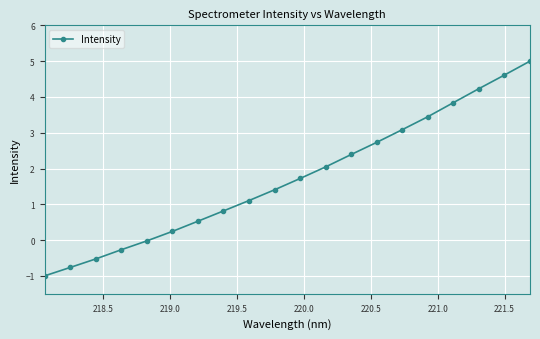

What is the value of the 17th point from the left?

3.8